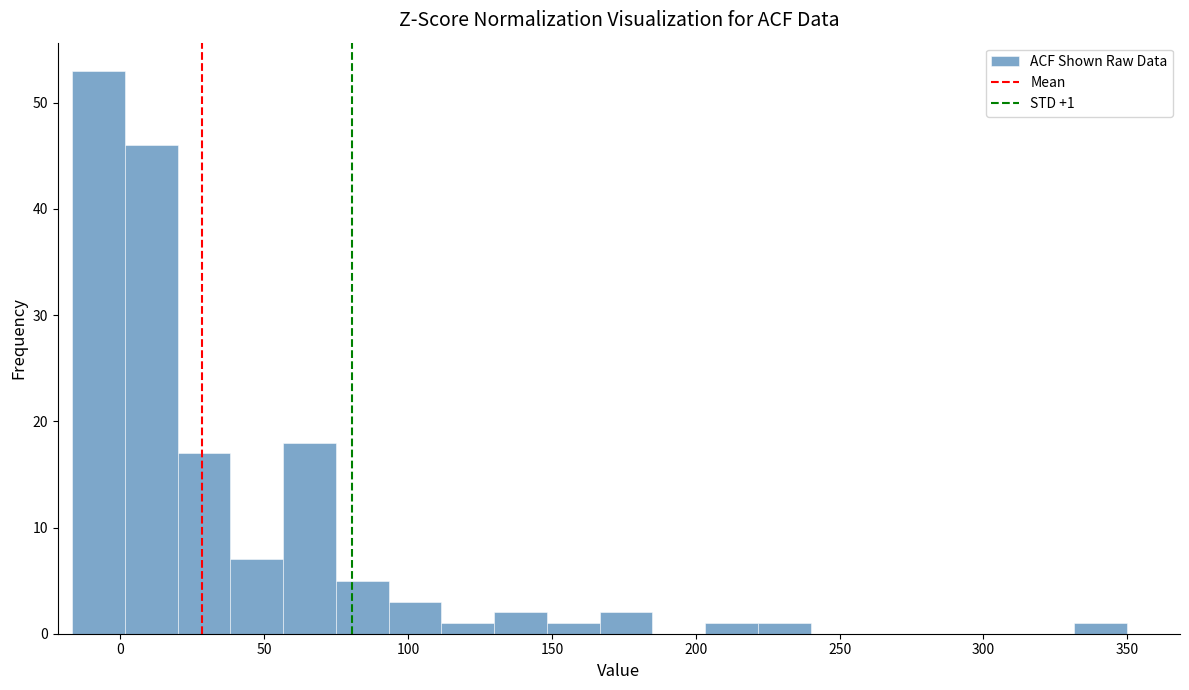

Around what value on the x-axis is the tallest bar? Give the approximate position of its centre, as read against the axis.

-10